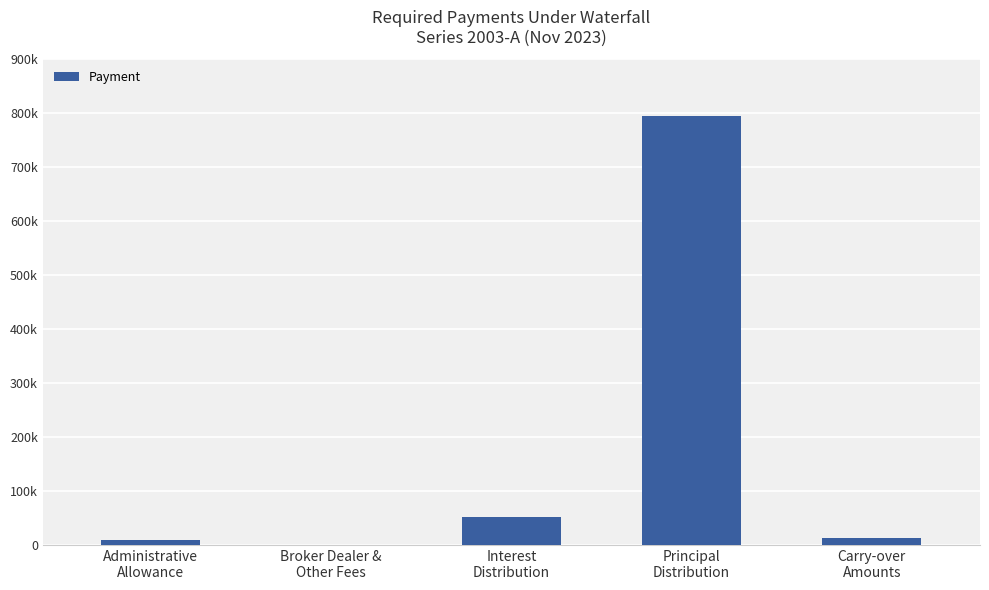

True or false: the data shows 130.0 at Broker Dealer &
Other Fees.

False